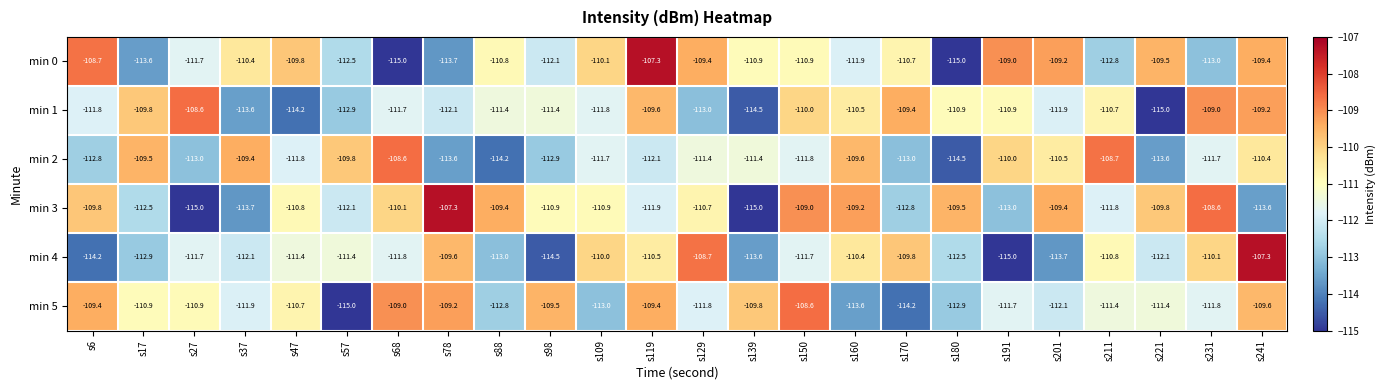

Which series has the largest total across all categories?

min 3